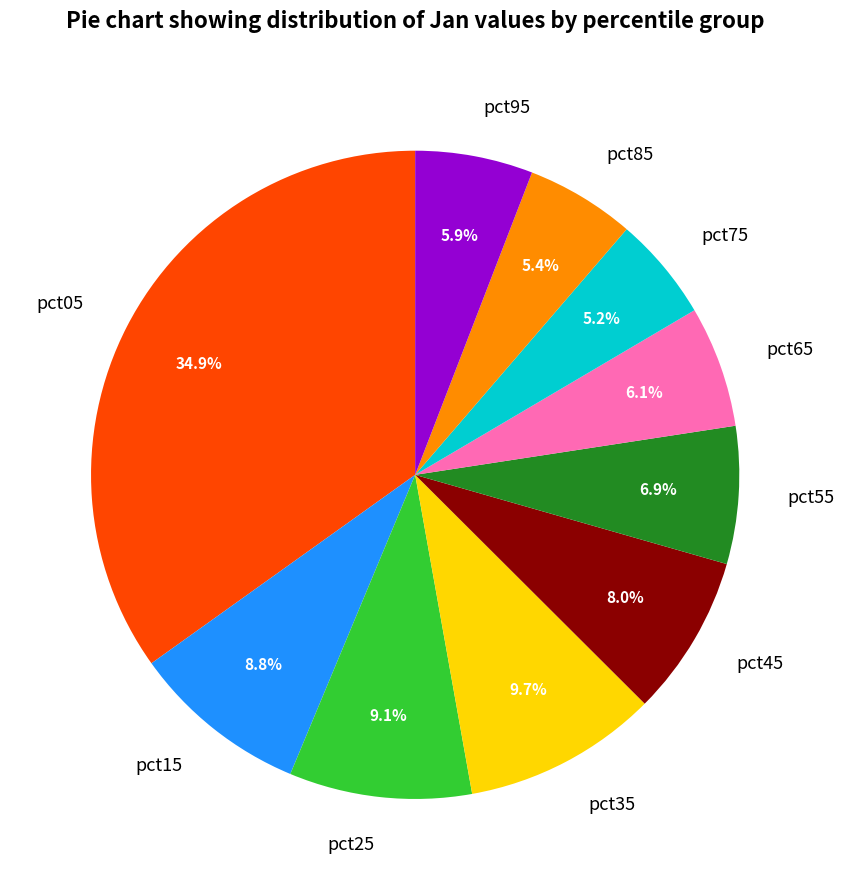

To the nearest percent, what is the difference between the pct75 and pct65 slice percentages?

1%